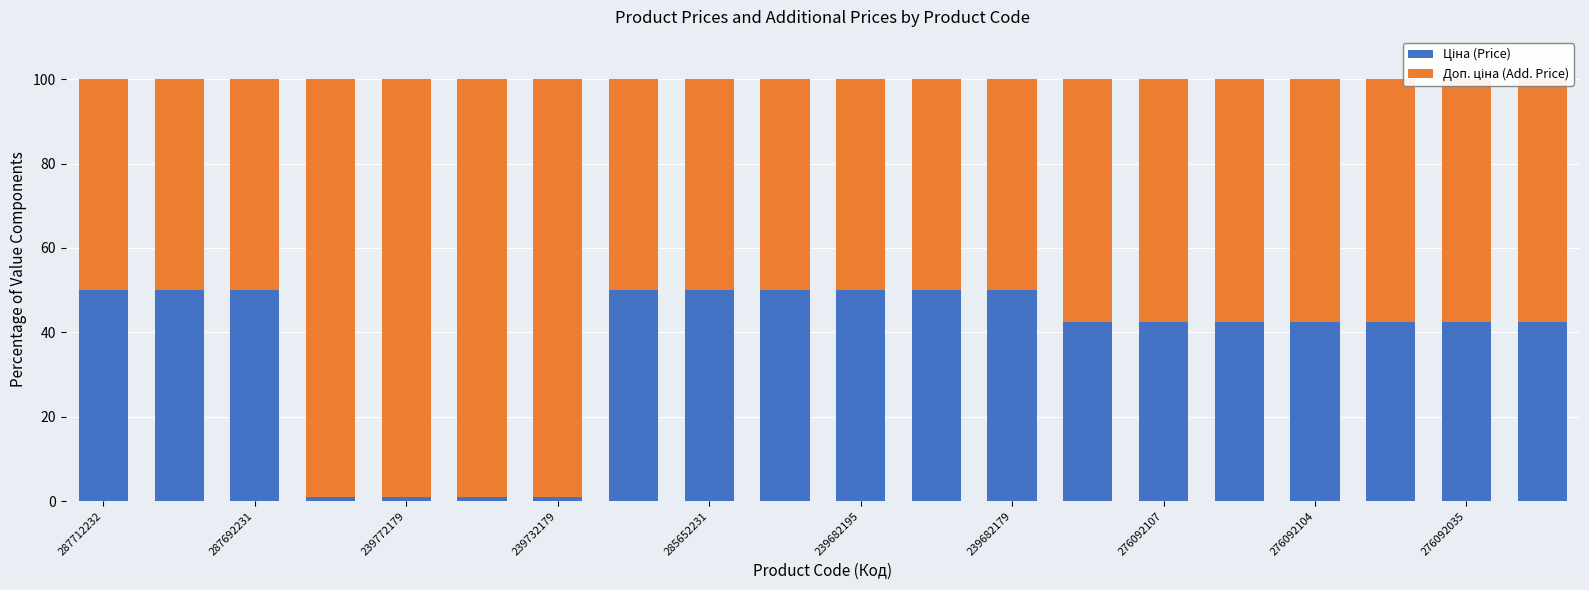

Which series has the largest total across all categories?

Доп. ціна (Add. Price)